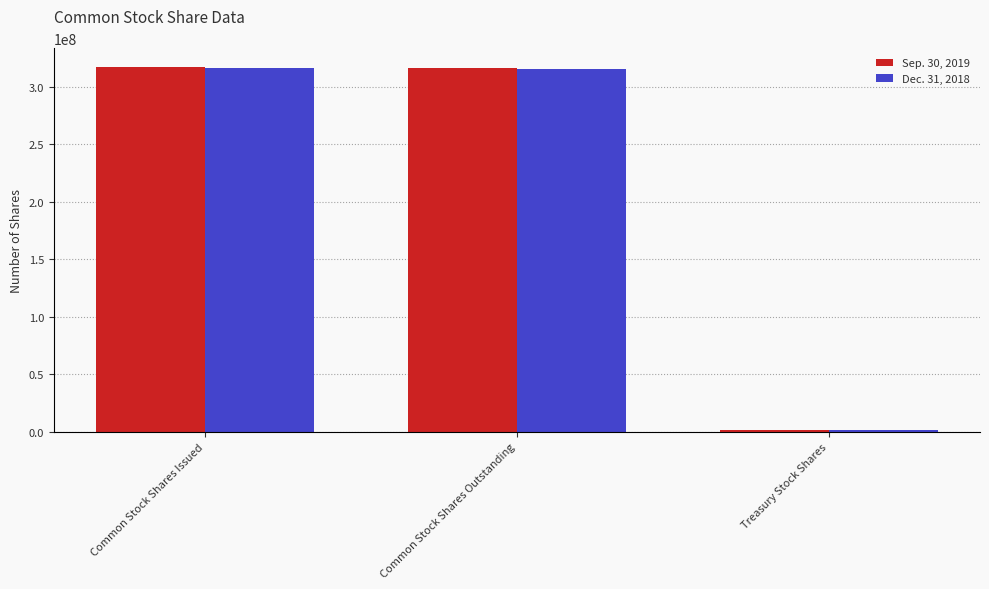

What is the sum of all Dec. 31, 2018 values?

633191226